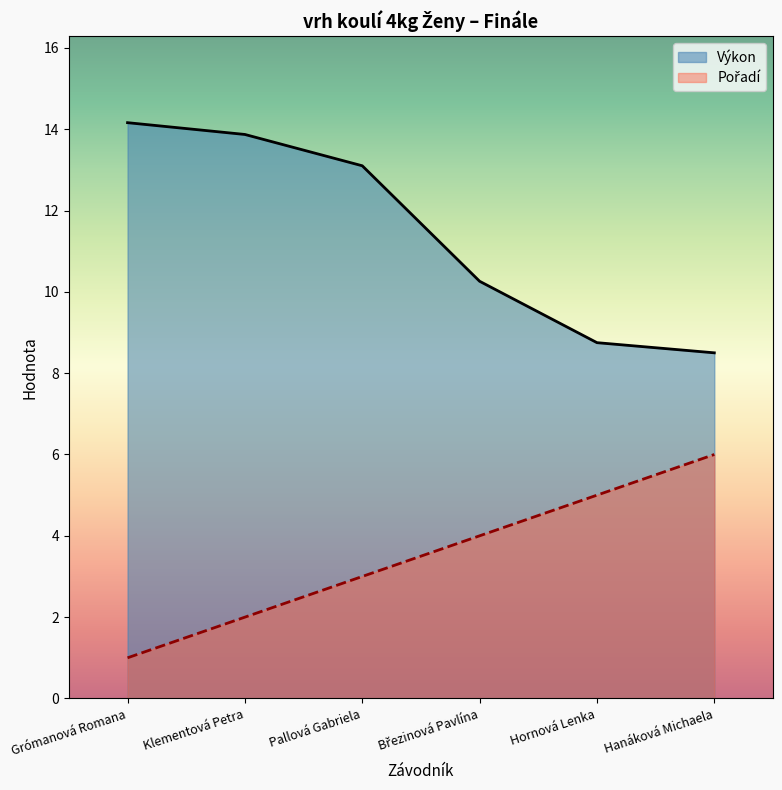

What is the value of the Výkon point at the 5th from the left?

8.8